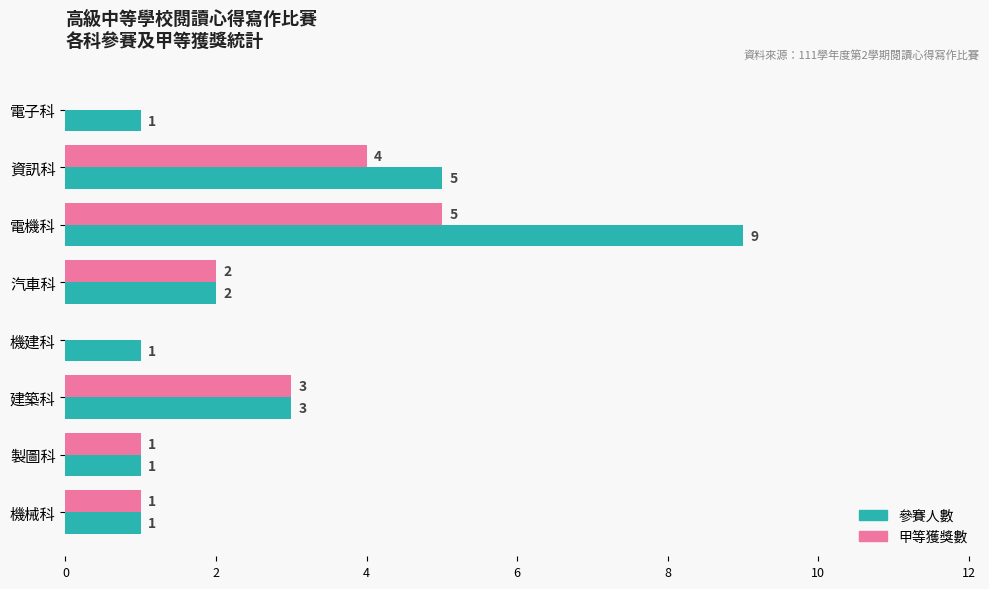

Between 資訊科 and 機械科, which series saw the biggest shift?

參賽人數